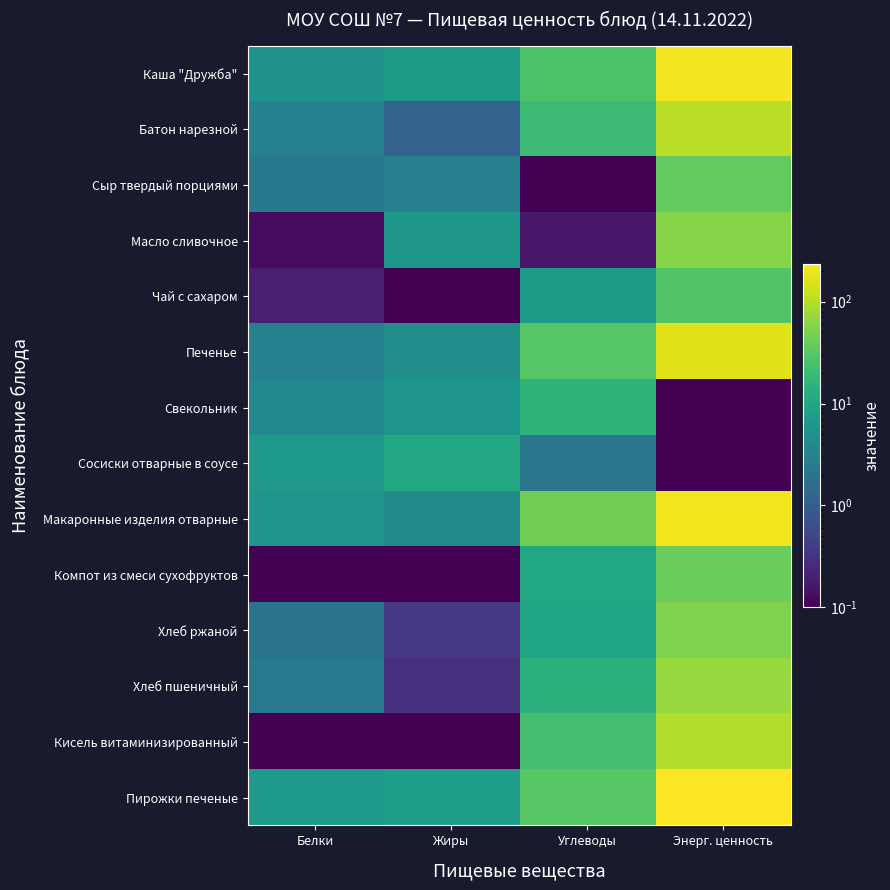

Count the number of categories in the chart.

4